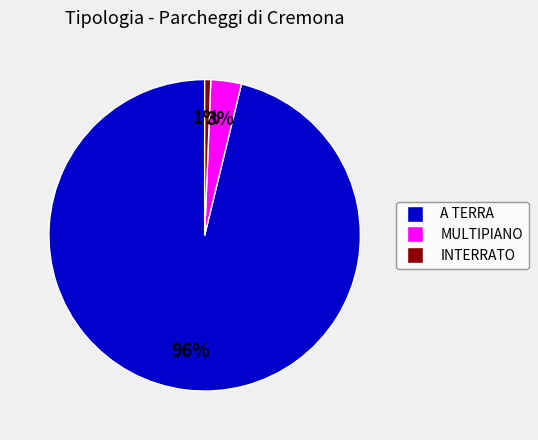

Which has a higher value, INTERRATO or A TERRA?

A TERRA